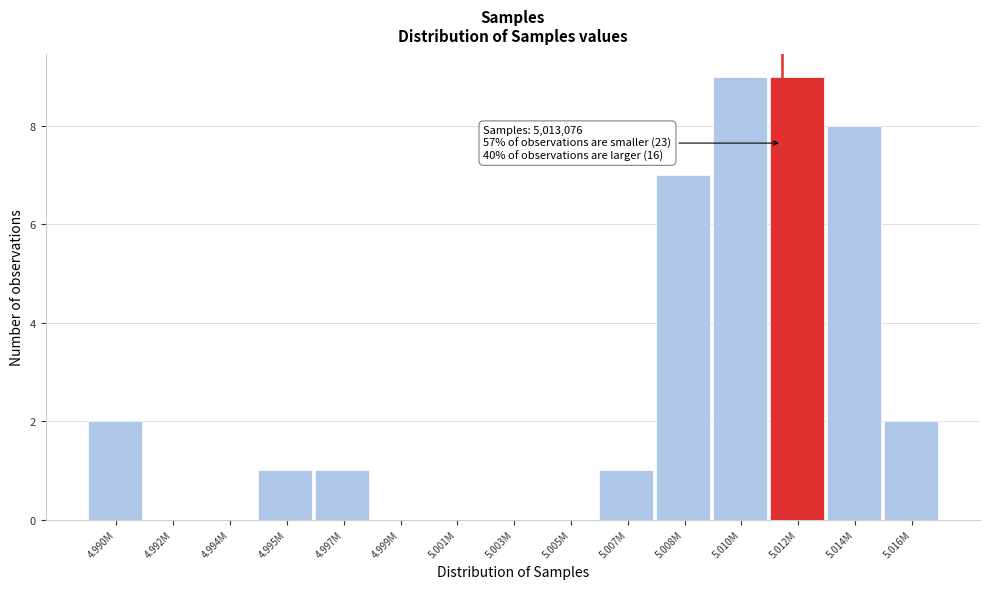

Reading left to right, transcribe all the data shown in this chart.

4.990M=2	4.992M=0	4.994M=0	4.995M=1	4.997M=1	4.999M=0	5.001M=0	5.003M=0	5.005M=0	5.007M=1	5.008M=7	5.010M=9	5.012M=9	5.014M=8	5.016M=2